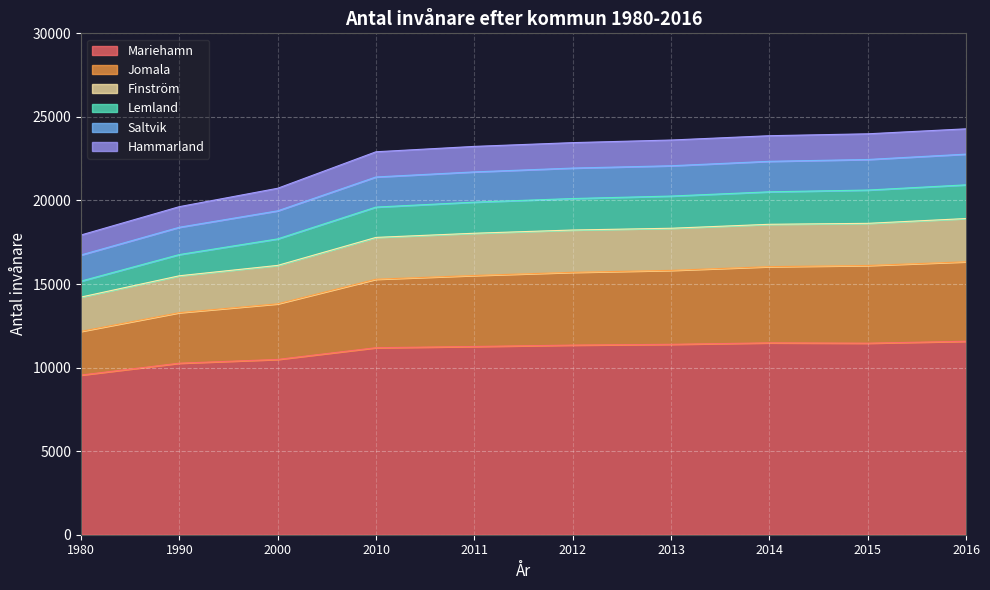

Which has a higher value, 2015 or 2013?

2015